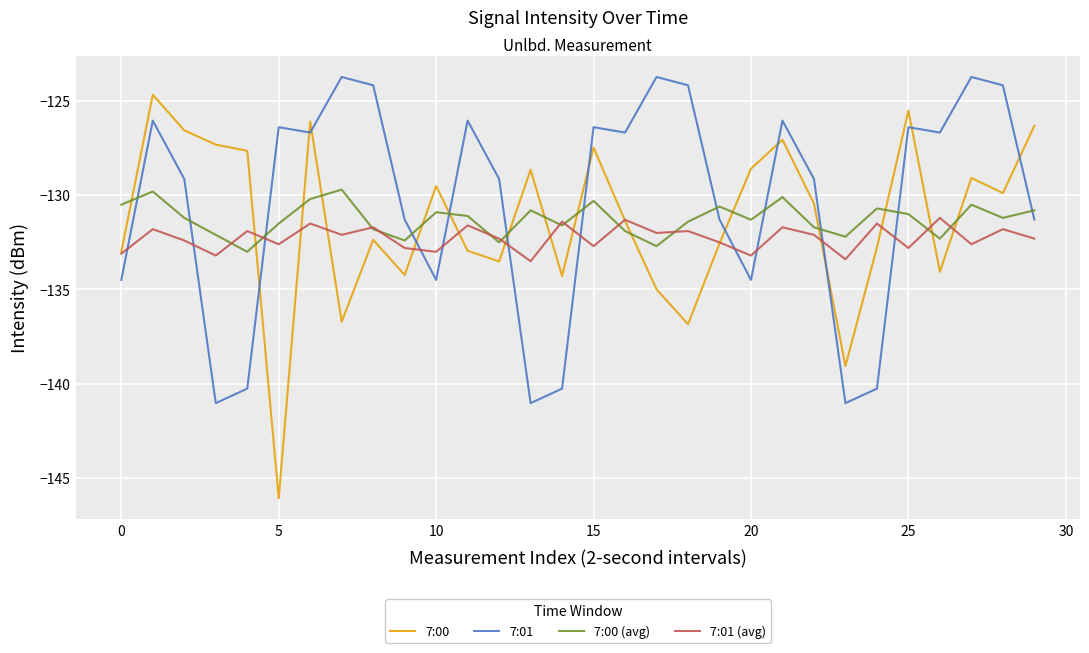

What is the minimum value shown in the chart?

-146.1